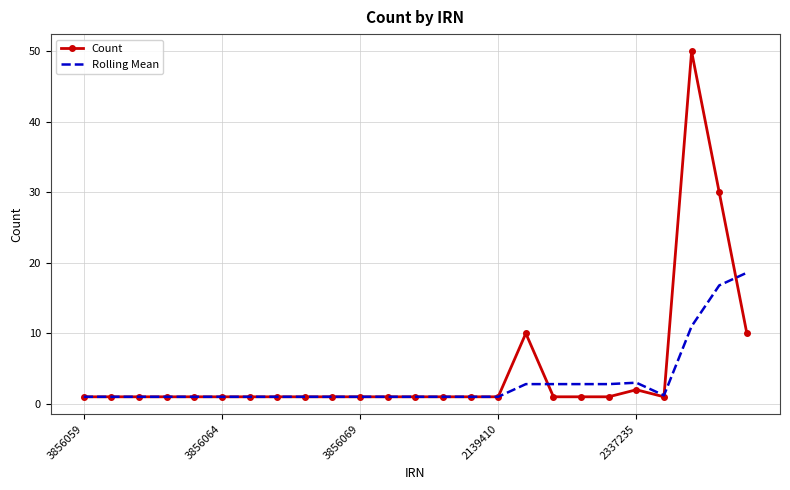

Which series has the largest range (max minus min)?

Count